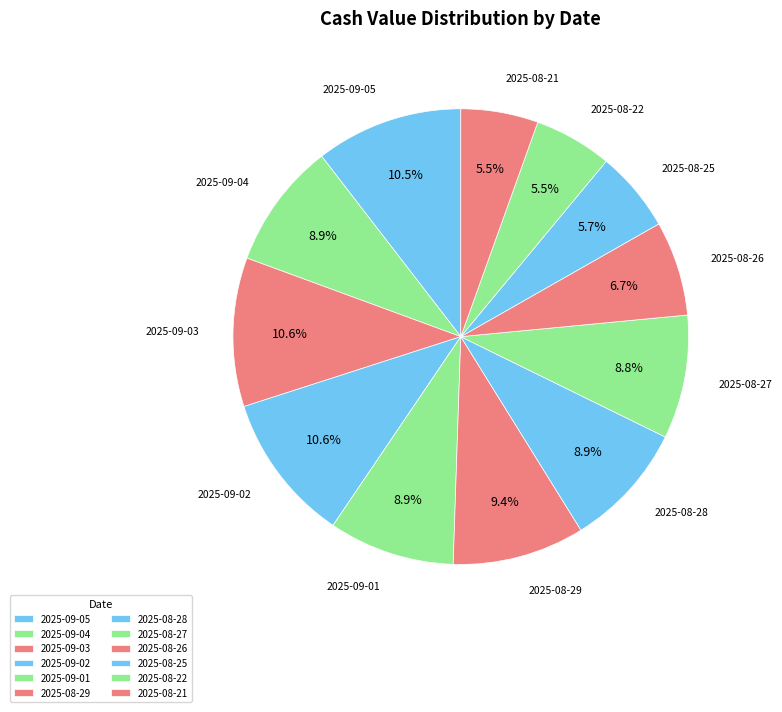

Does 2025-08-25 account for over 50% of the chart?

No